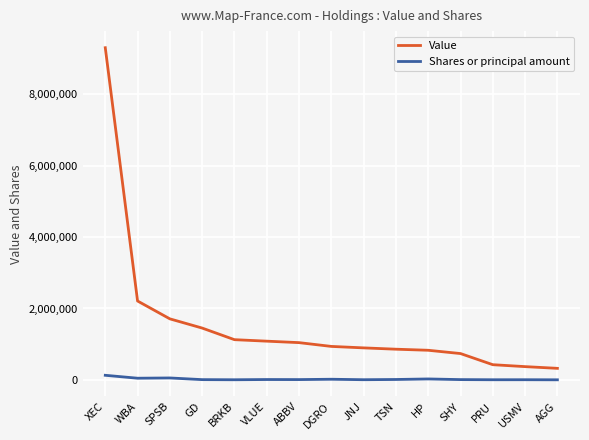

True or false: Value and Shares or principal amount cross at least once.

False